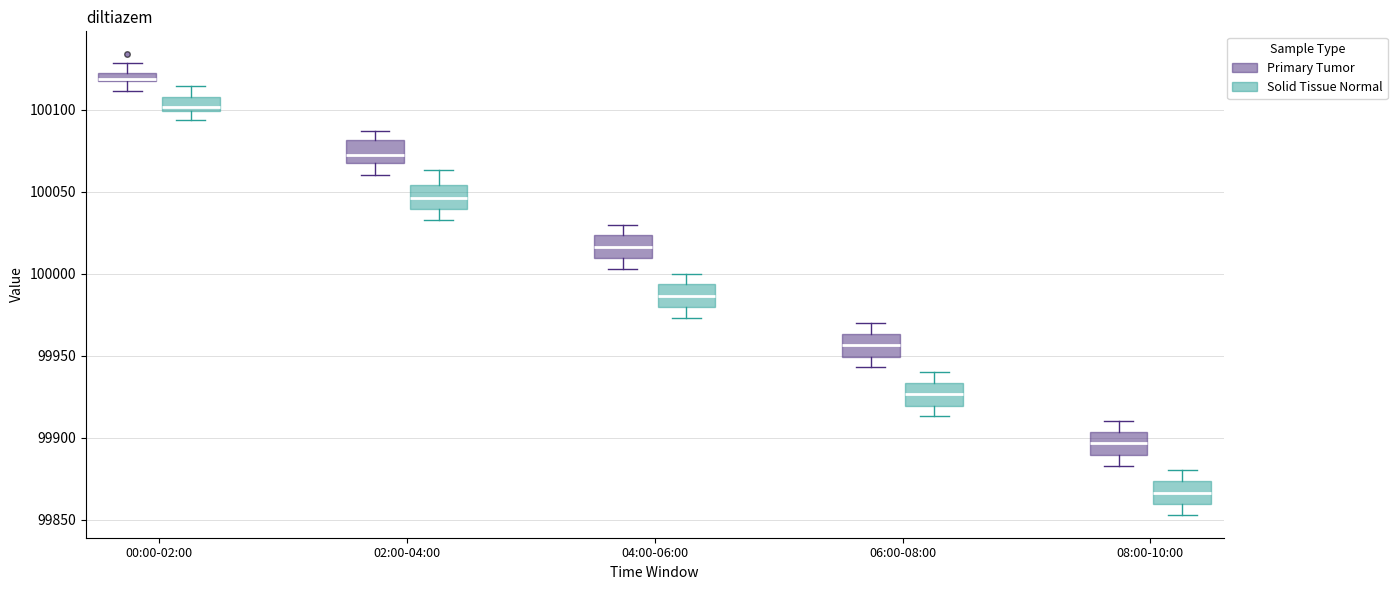

Where does the median line of the box for 08:00-10:00 (Solid Tissue Normal) sit on the y-axis? The values are not printed on the chart, so give them approximately, as read against the axis.

99865